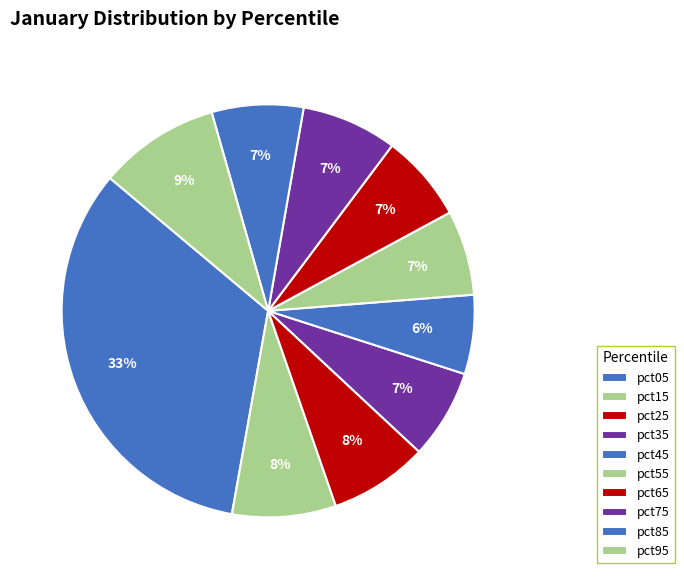

Which category has the biggest portion of the pie?

pct05